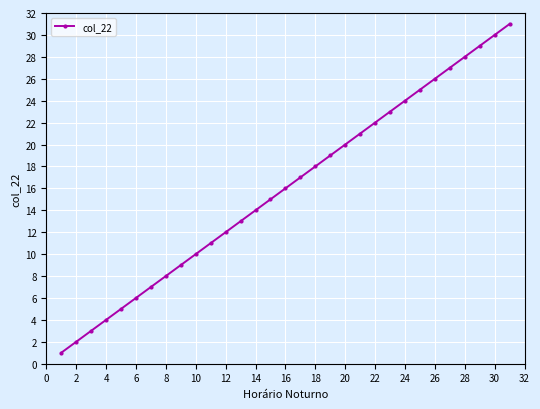

True or false: the data has more than 0 interior local peaks.

False